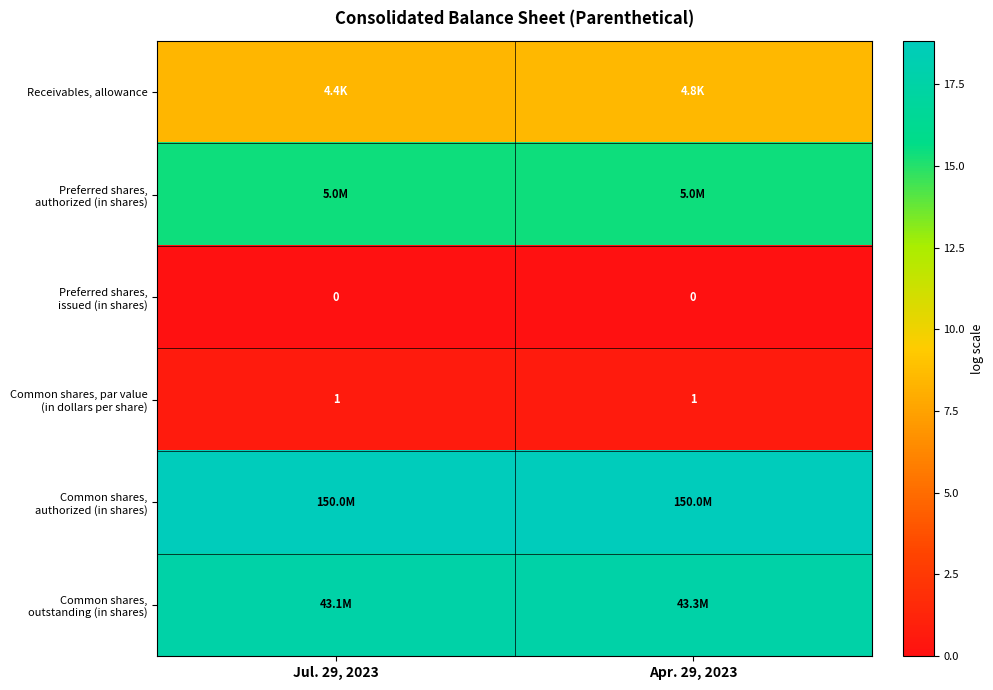

At which label does Common shares, par value (in dollars per share) reach its peak?

Jul. 29, 2023